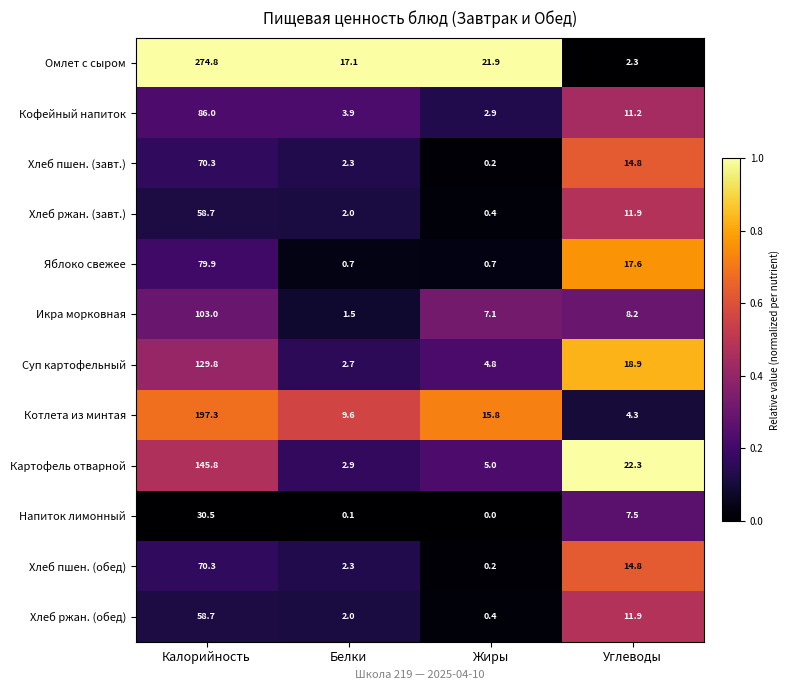

The Котлета из минтая series shows 197.3 at Калорийность. True or false?

True